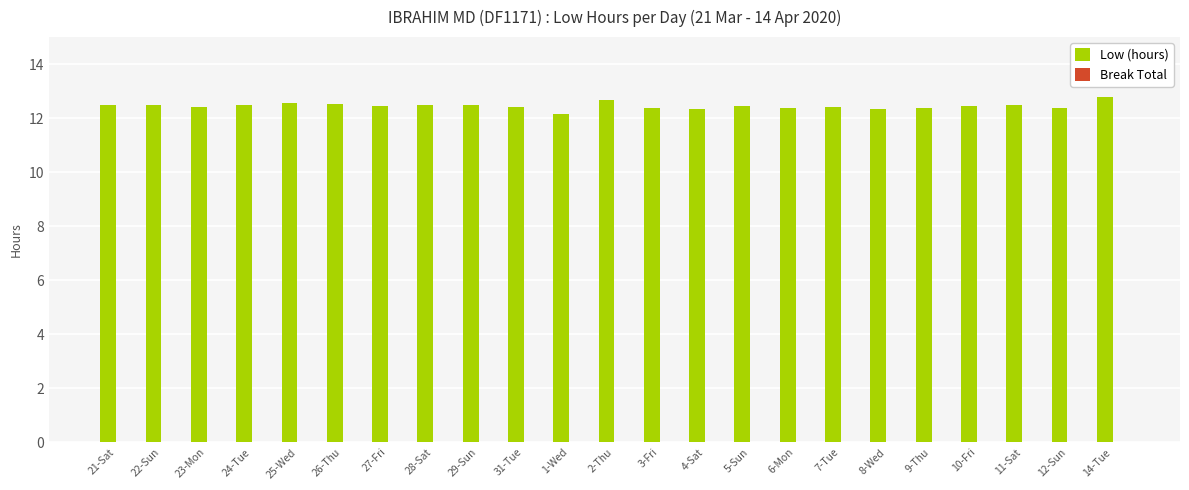

What is the ratio of the value at 25-Wed to the value at 31-Tue?

1.0